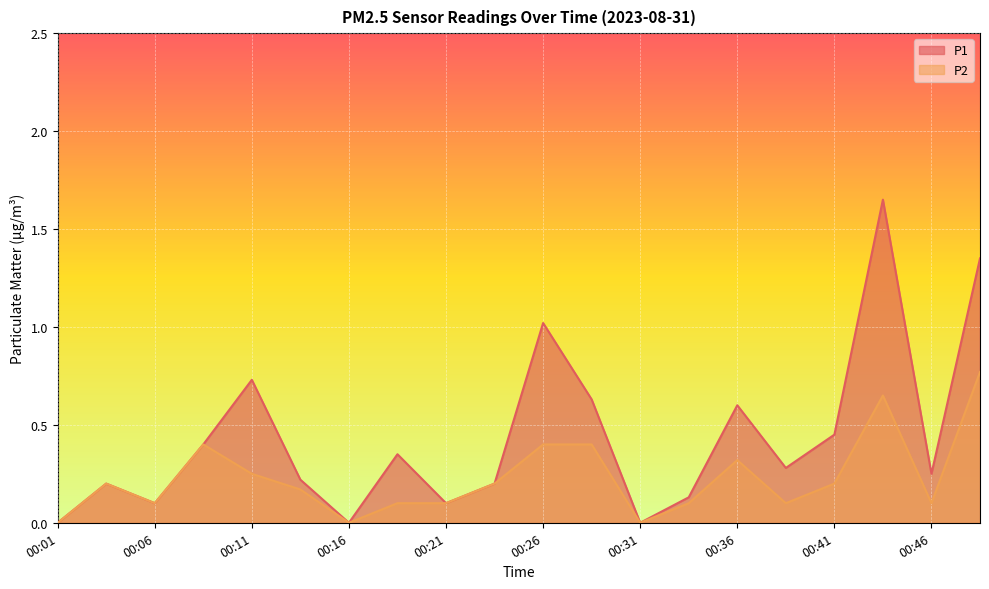

True or false: P2 and P1 cross at least once.

False